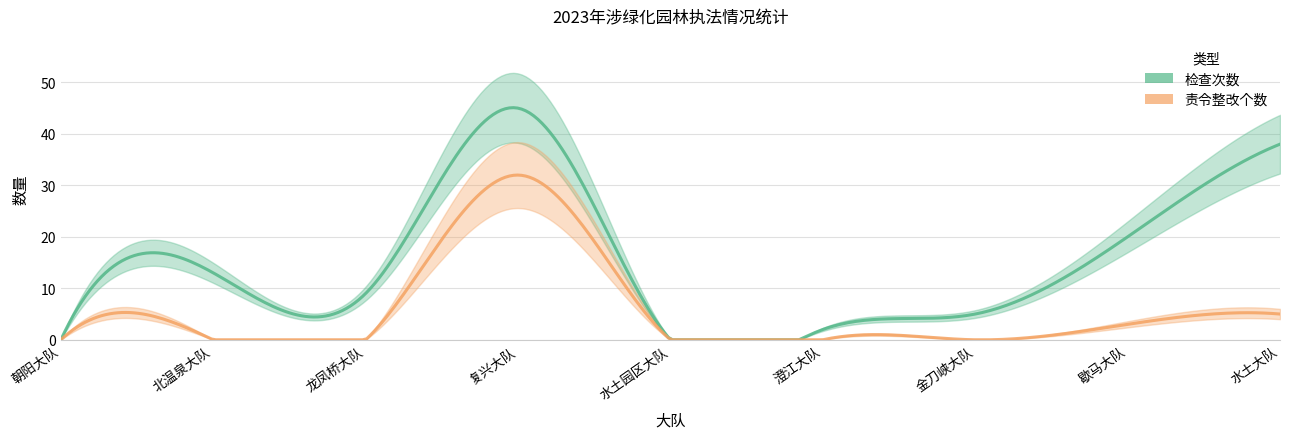

True or false: 检查次数 and 责令整改个数 cross at least once.

False